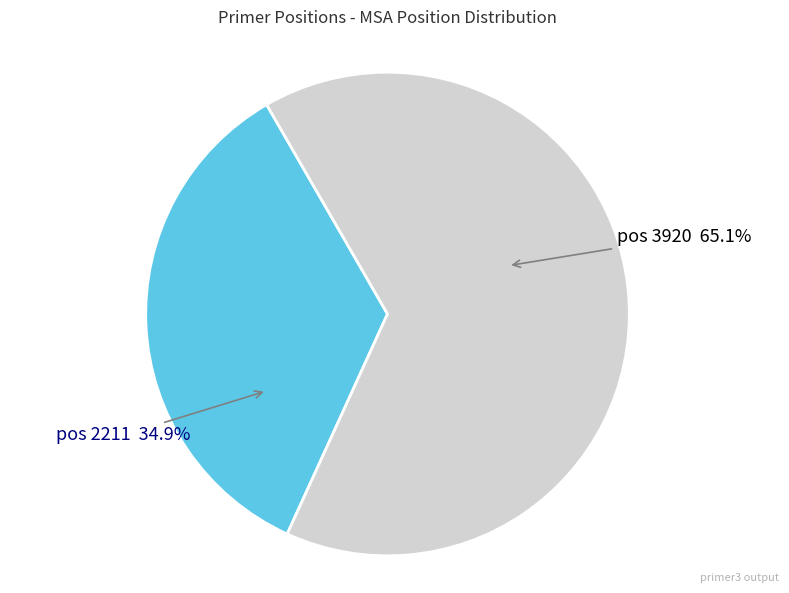

Is there any slice that represents more than half of the pie?

Yes